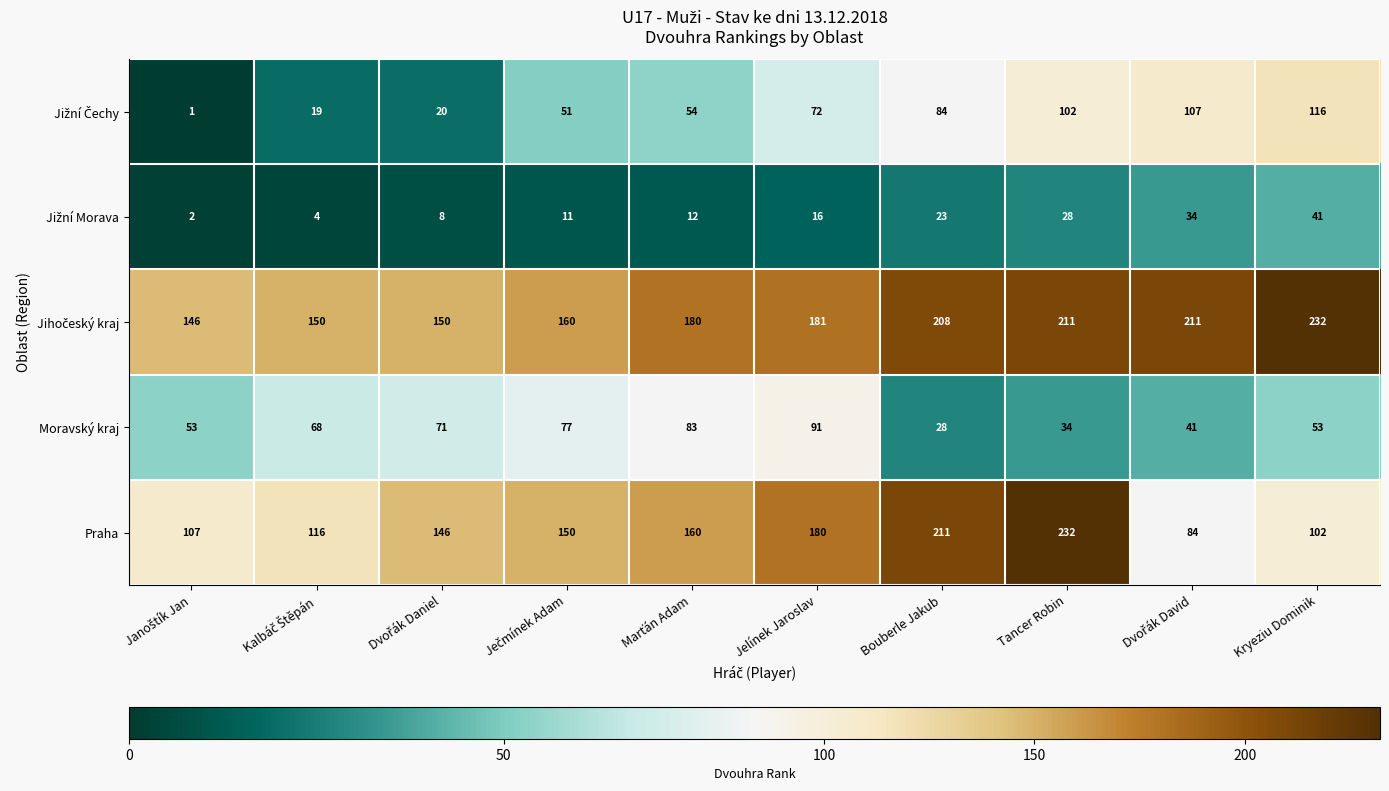

What is the greatest value displayed?

232